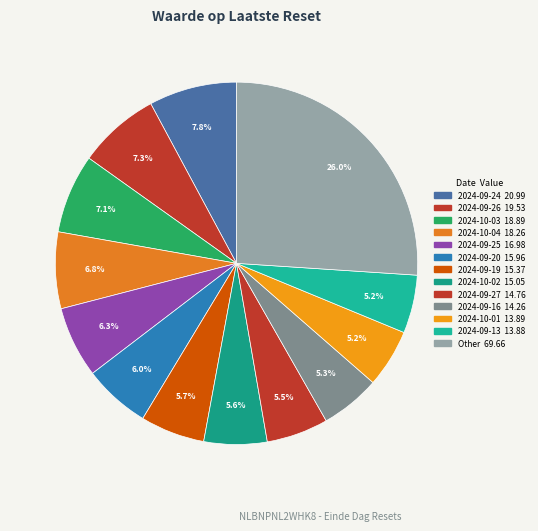

How many segments does this pie chart have?

13